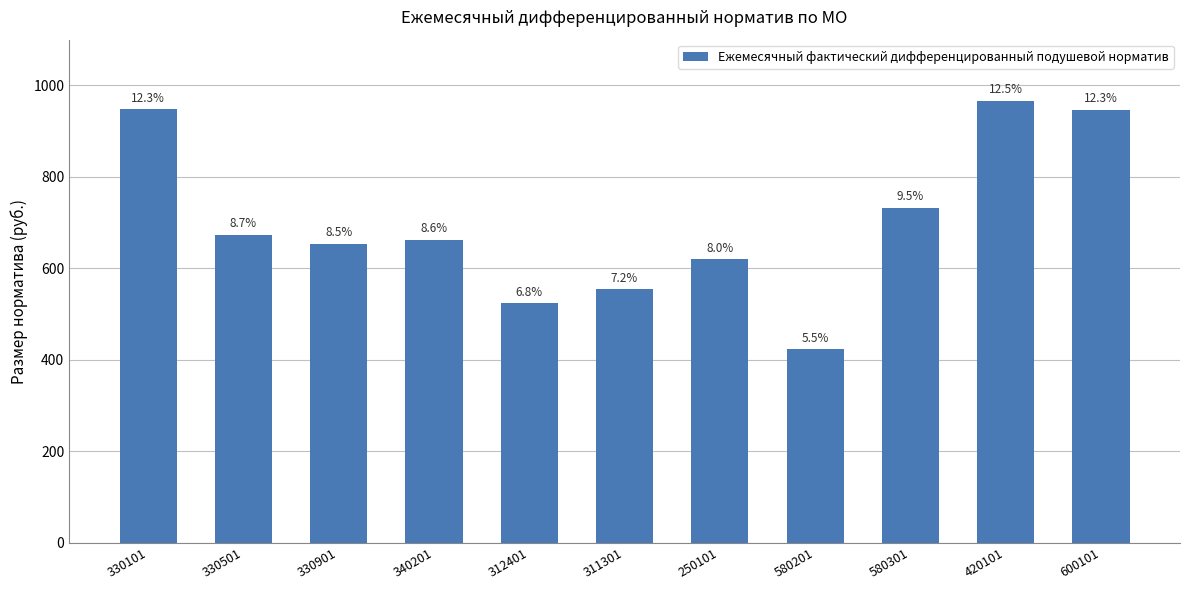

Does the chart contain any negative values?

No